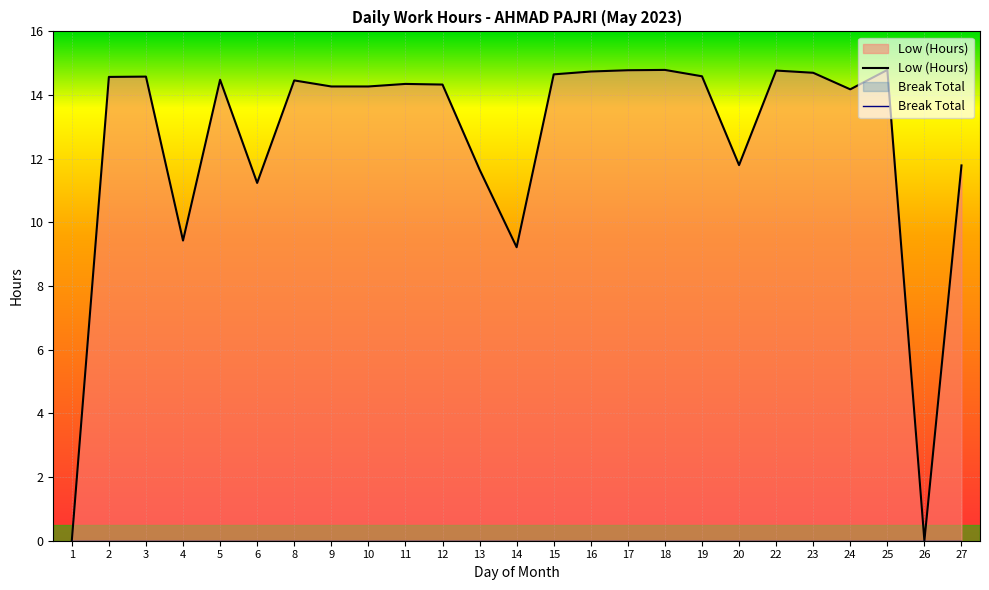

How many positive values are there?

23